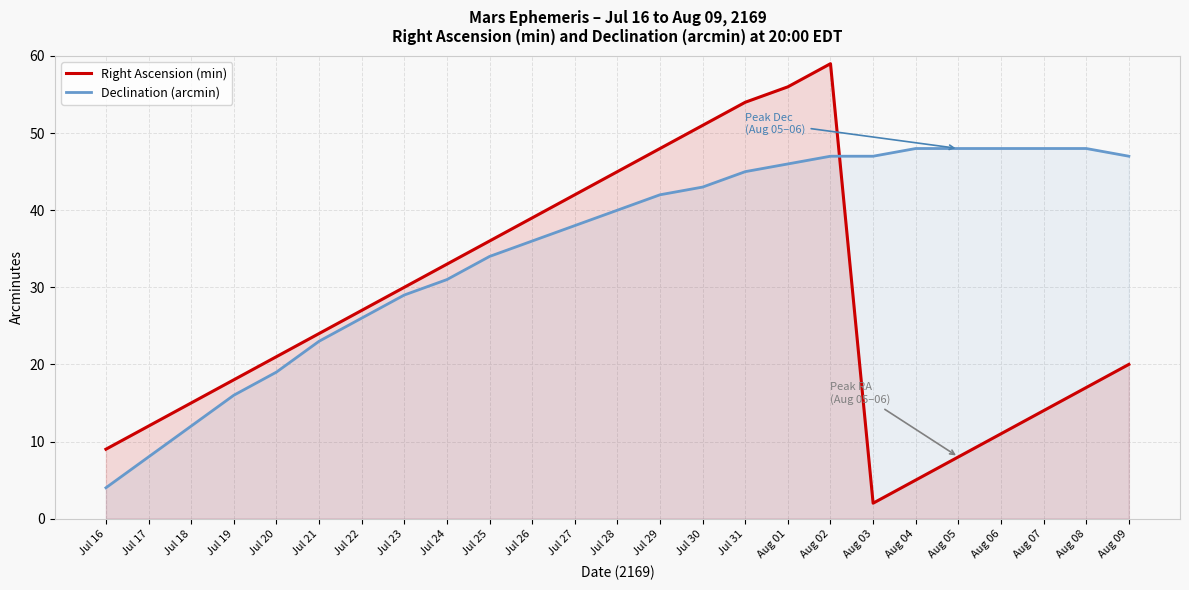

True or false: Declination (arcmin) has a value of 47 at Aug 02.

True